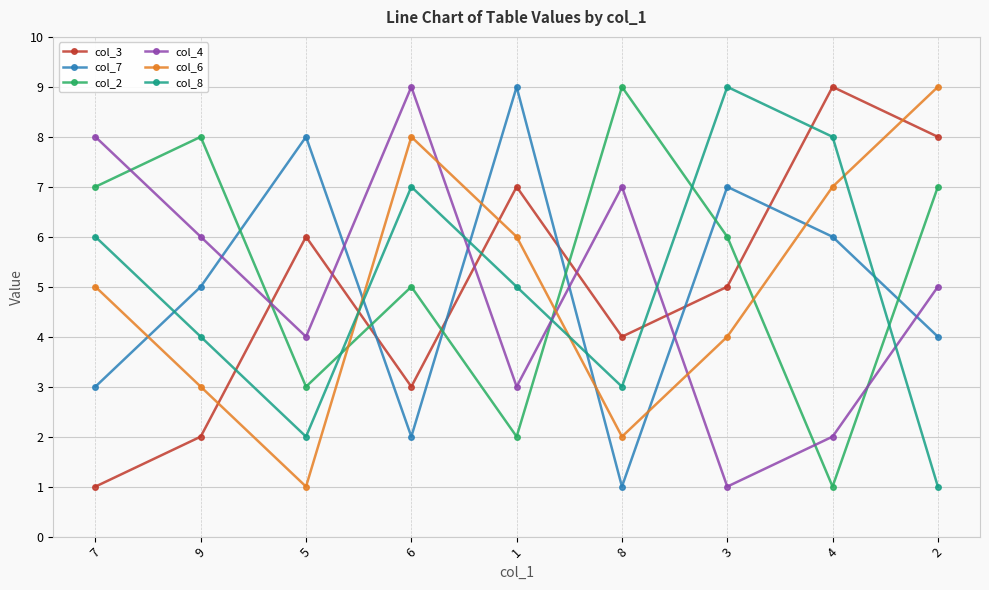

At which category does col_8 reach its first local peak?

6